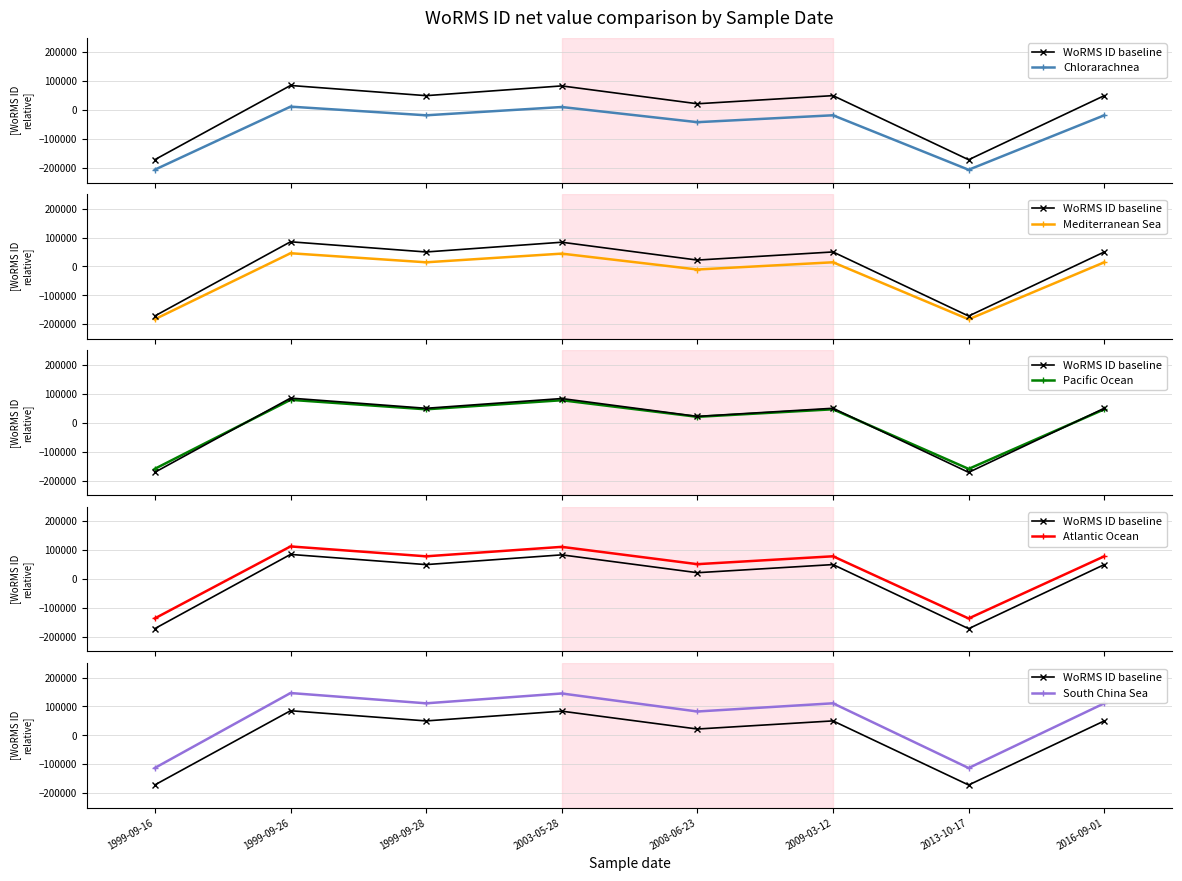

What is the total value across all series at 2013-10-17?

-967188.9